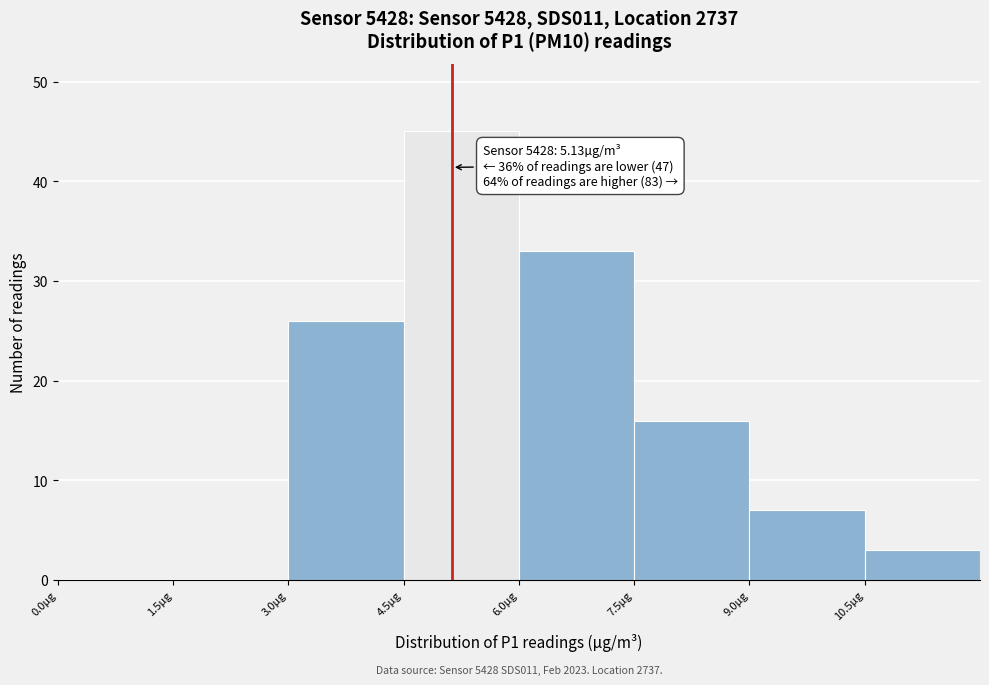

Over which range of the x-axis is the bar tallest?

4.5 to 6.0